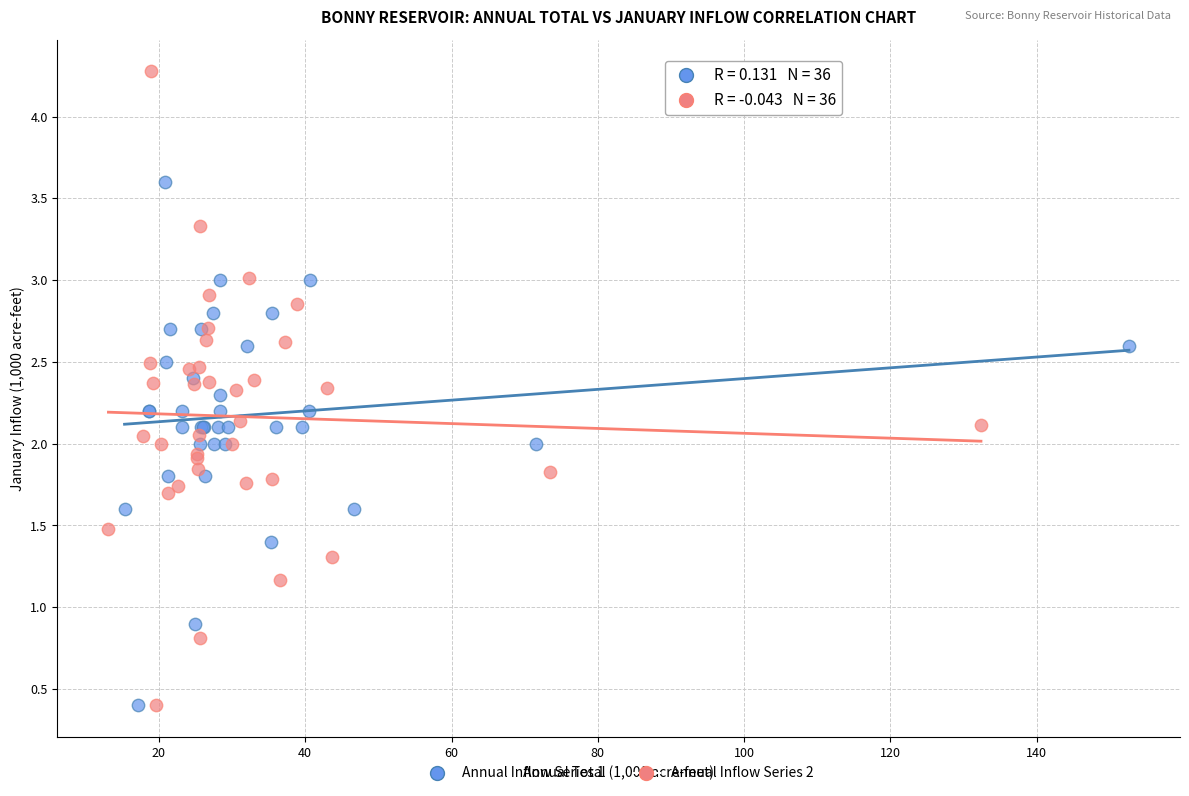

Which series has the largest Y range (max minus min)?

Annual Inflow Series 2